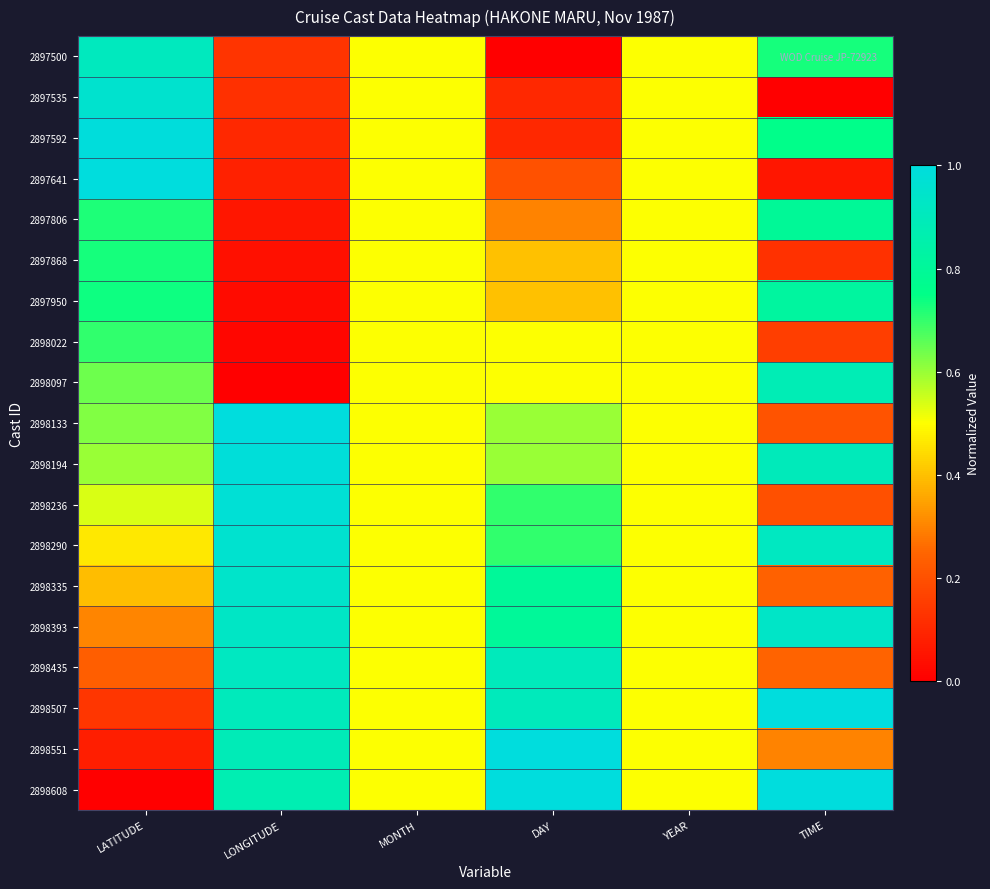

Which label corresponds to the smallest value in the chart?

DAY